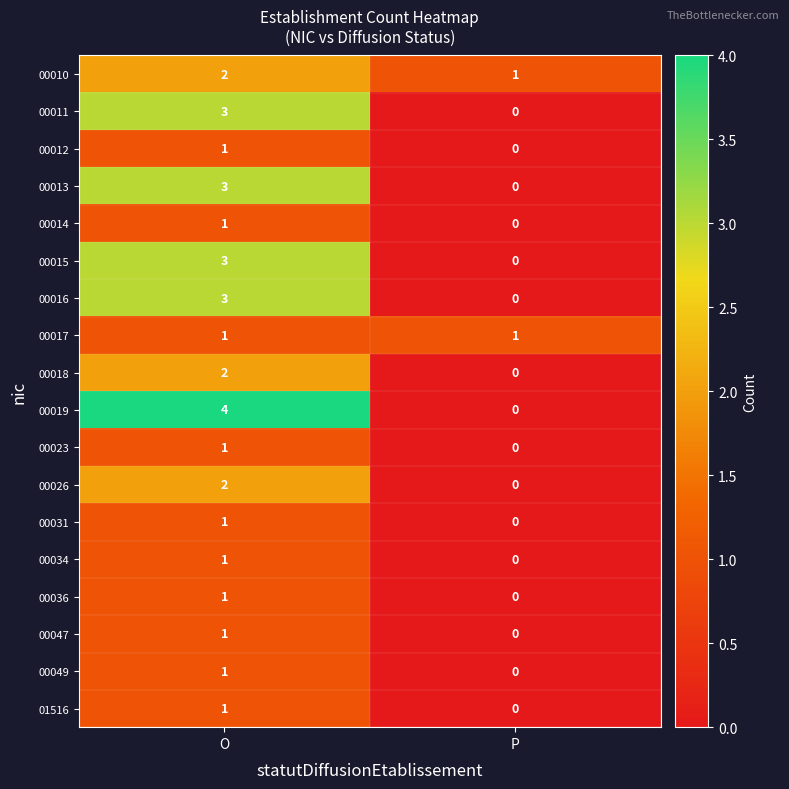

Is it true that 00010 equals 2 at O?

True